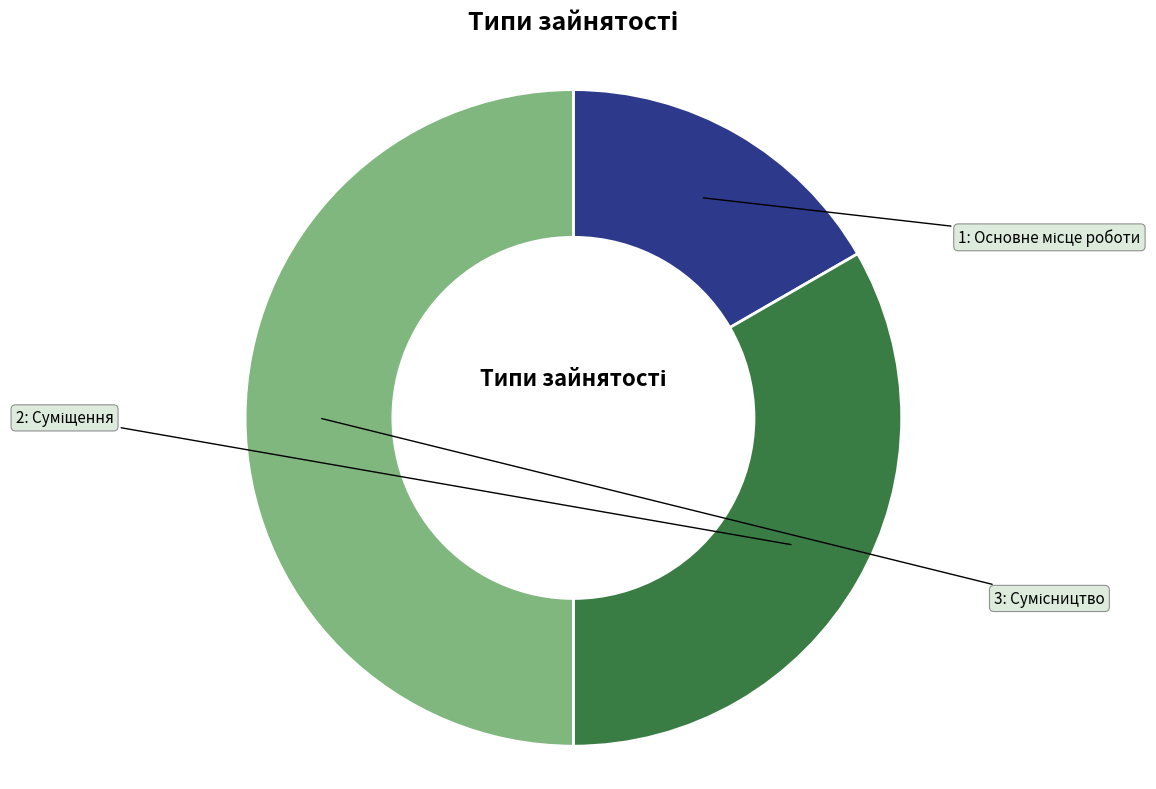

Does any single category account for the majority?

No